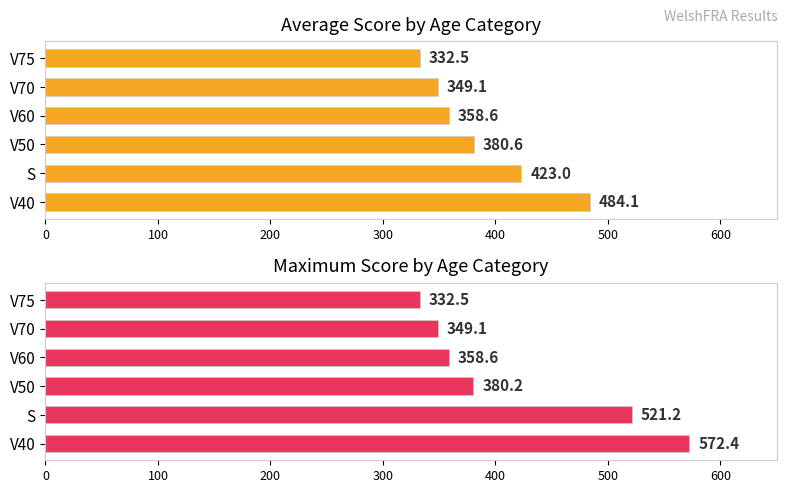

What are all the series names shown in the legend?

Average Score, Maximum Score